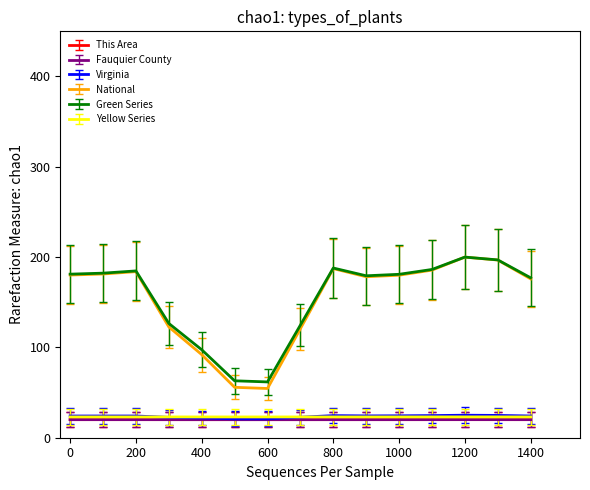

What is the maximum value shown in the chart?

200.0